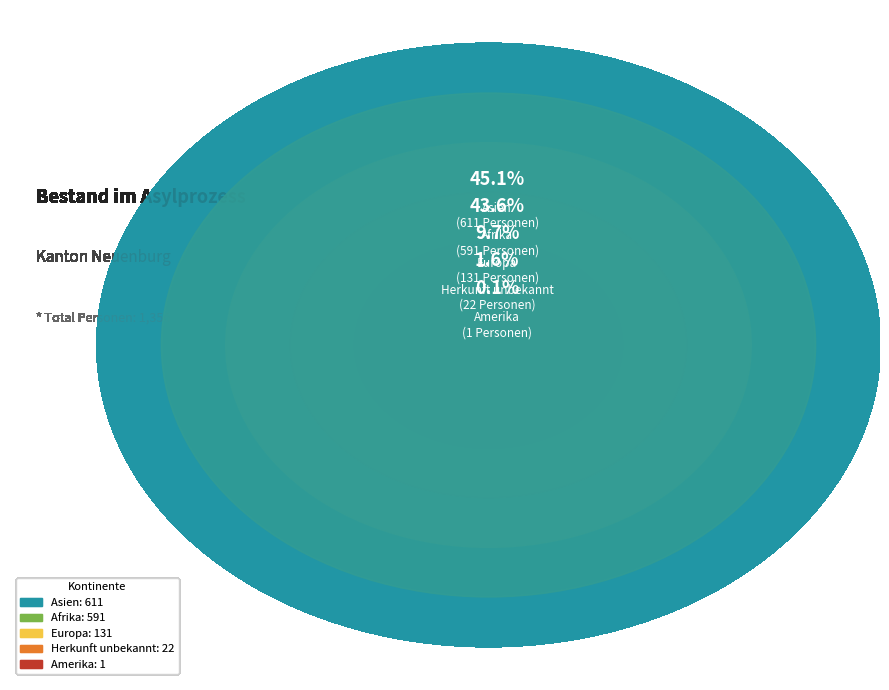

Is it true that Afrika is 44% of the pie?

True